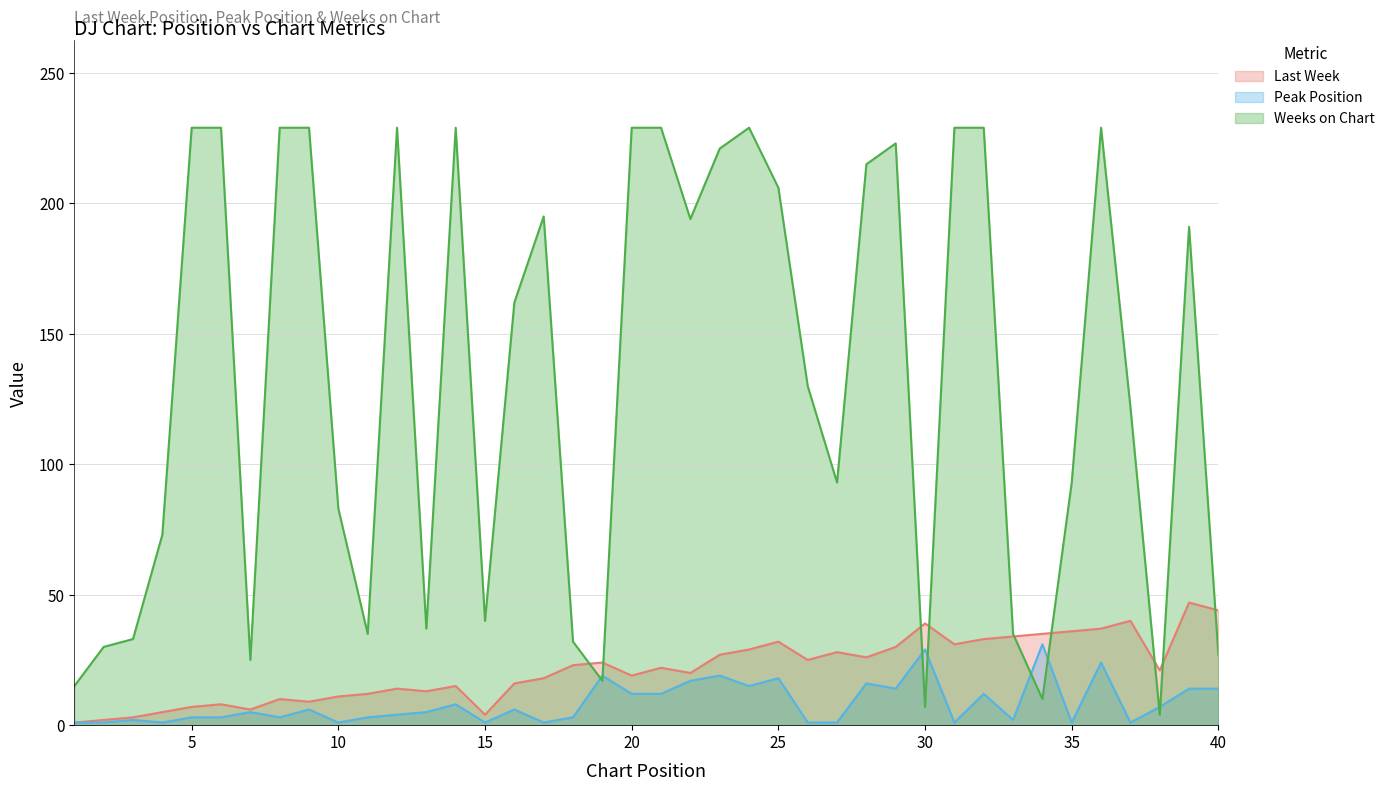

What is the value of the Peak Position point at the 18th from the left?

3